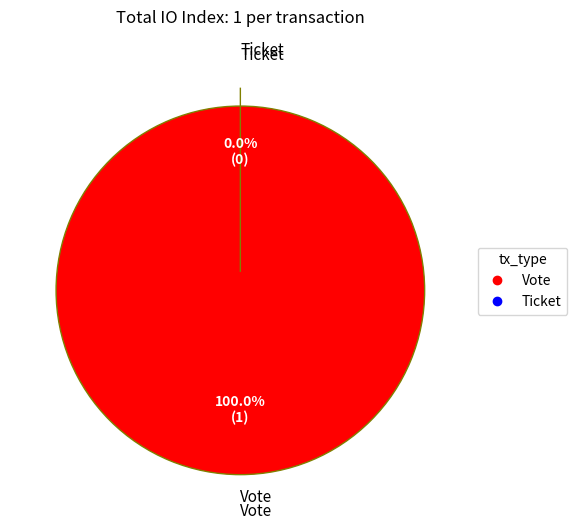

True or false: Vote accounts for 100% of the total.

True